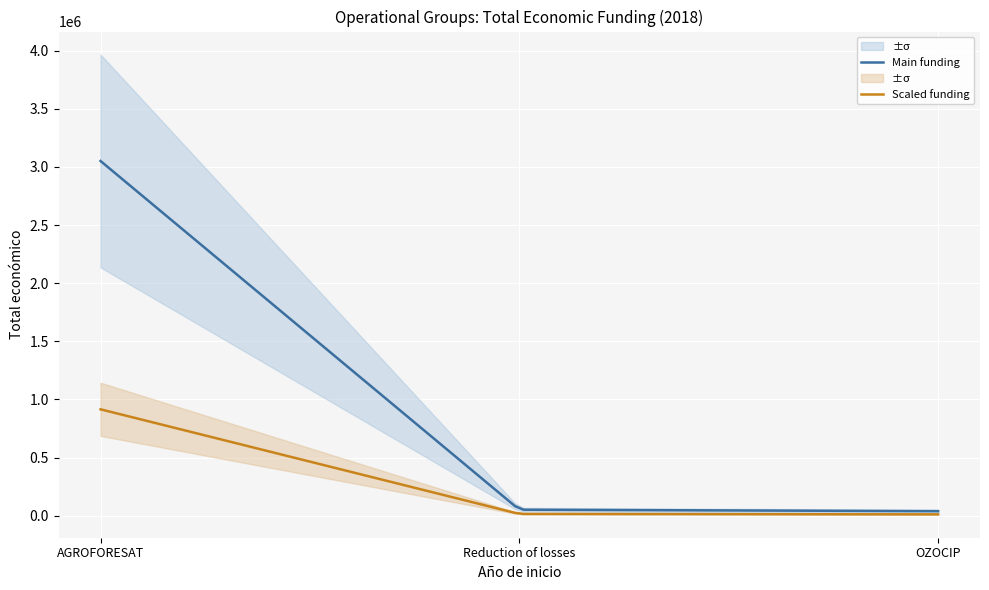

What is the maximum value for Scaled funding?

915471.9